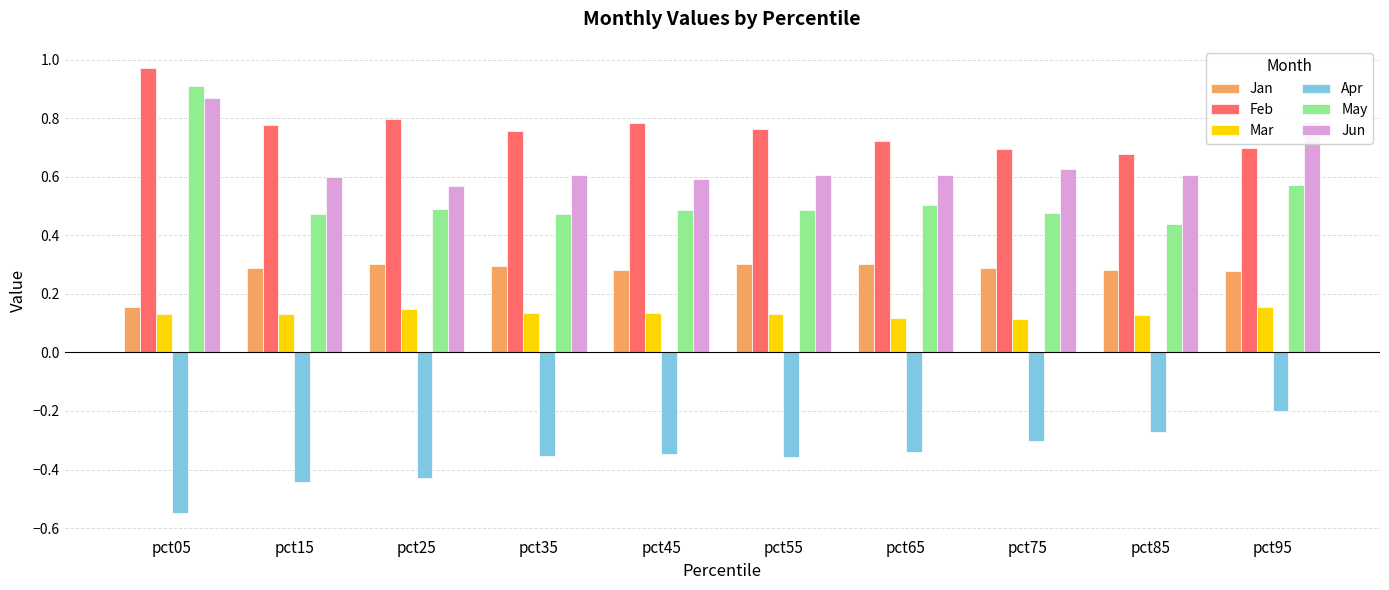

What is the sum of all Apr values?

-3.6